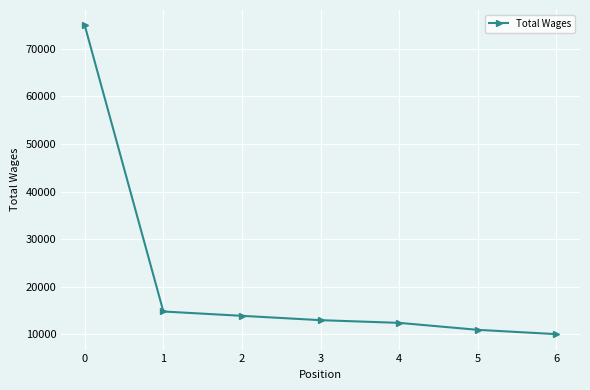

What is the value of the 1st point from the left?

74920